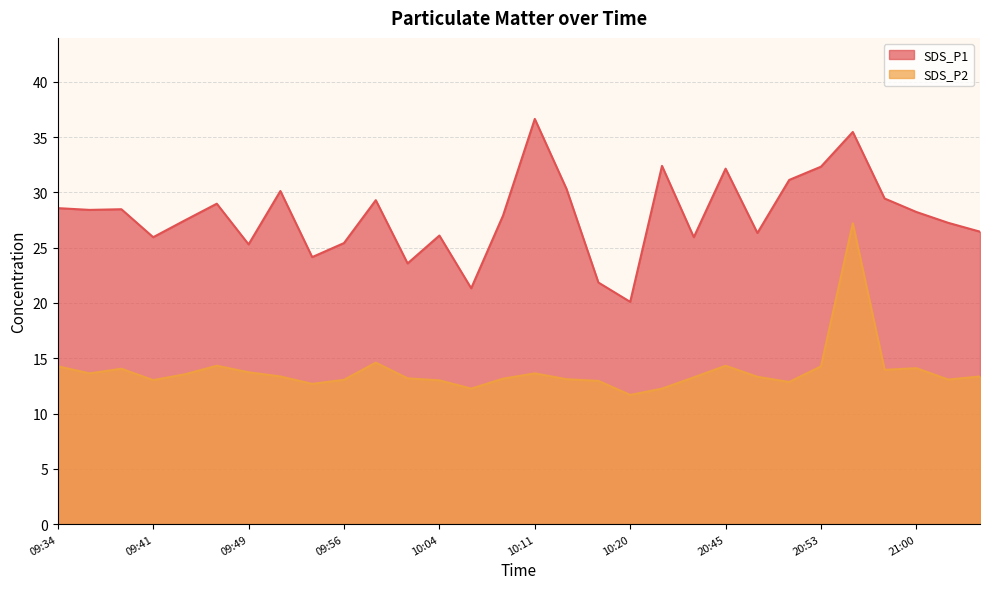

Which category has the highest value across all series?

10:11